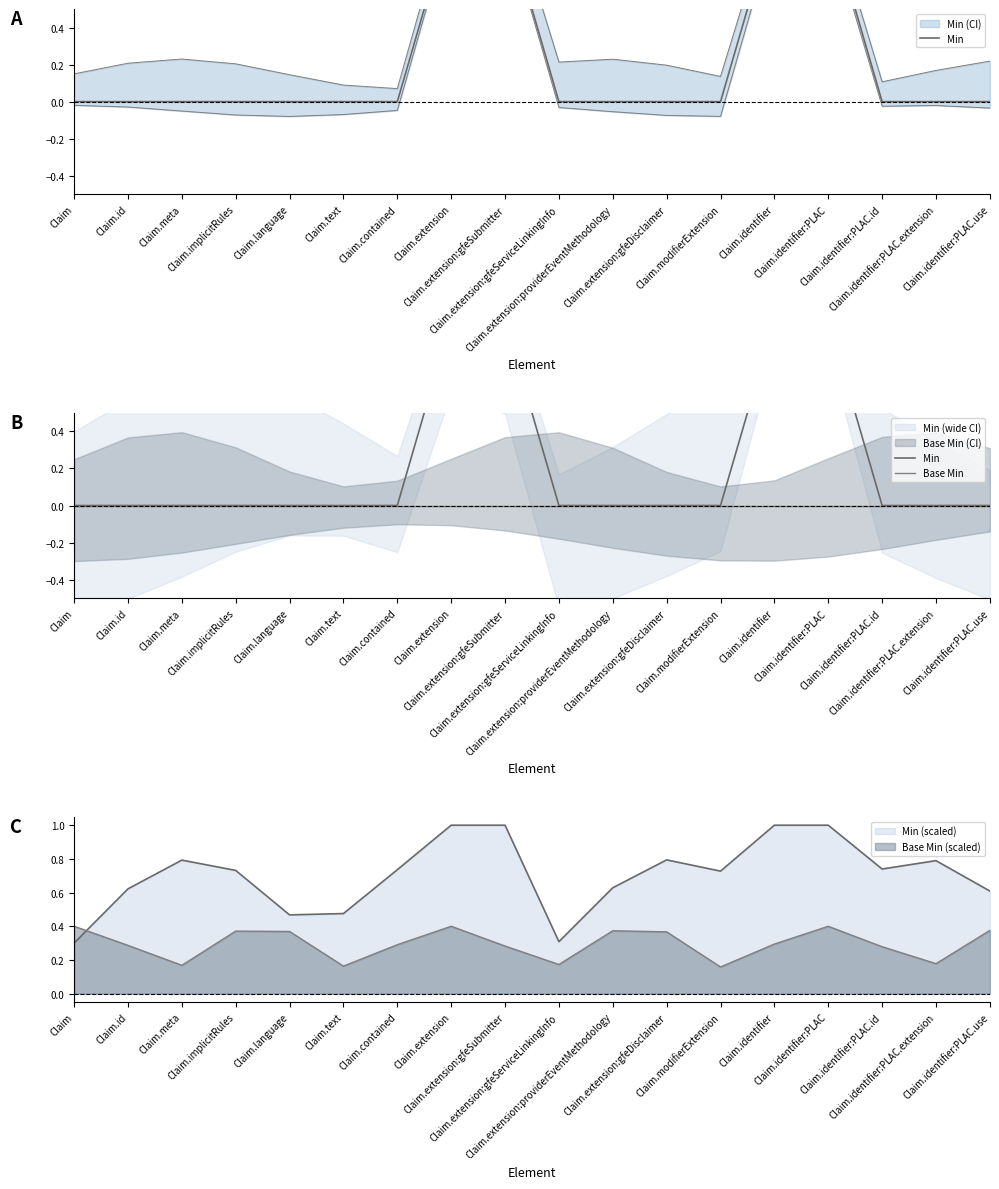

What is the label of the 4th point from the left?

Claim.implicitRules